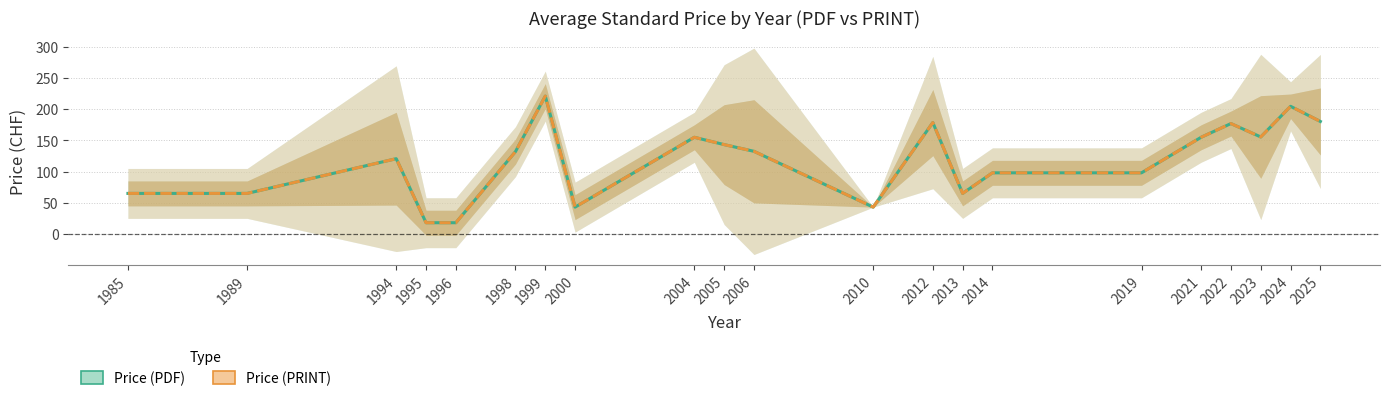

In Price (PDF), how many points are higher than both neighbors (excluding endpoints)?

6